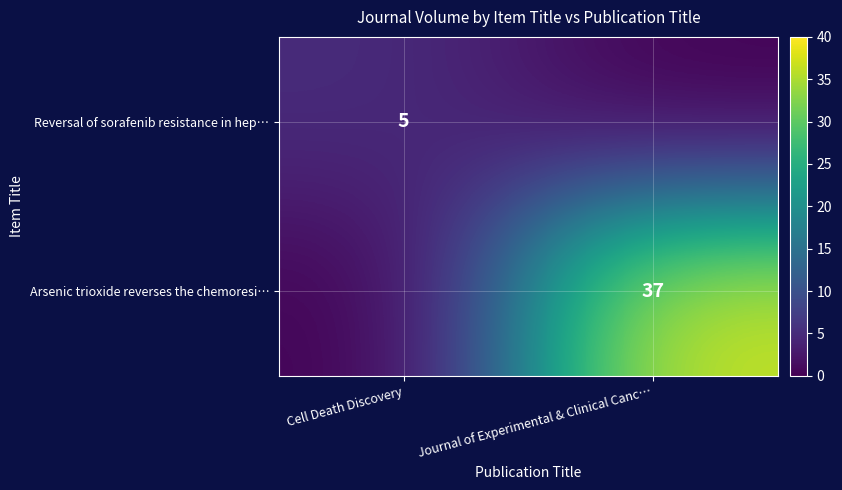

Is the value of Reversal of sorafenib resistance in hep… at Cell Death Discovery greater than the value of Arsenic trioxide reverses the chemoresi… at Journal of Experimental & Clinical Canc…?

No